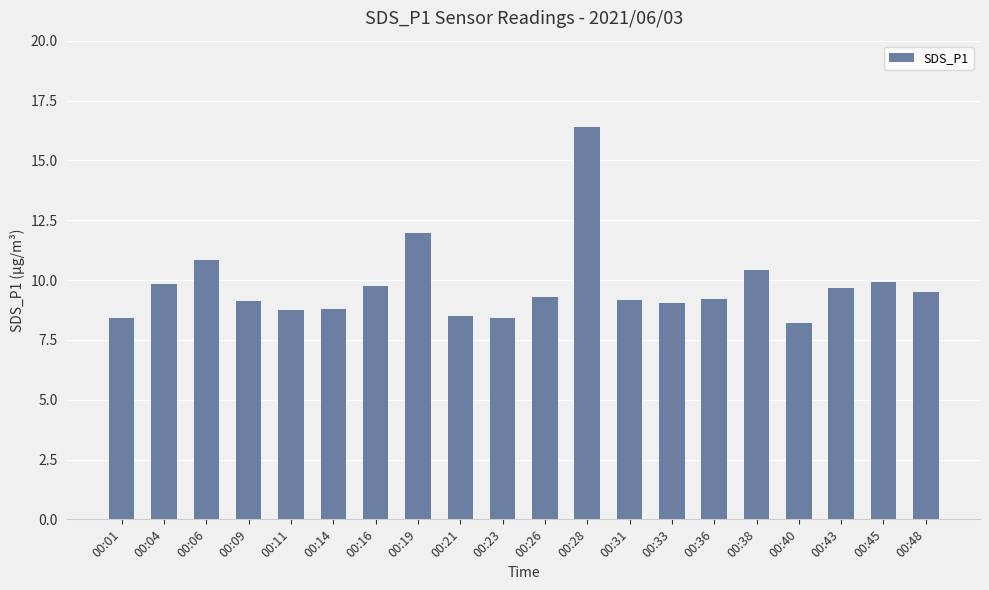

How many data points does each series have?

20